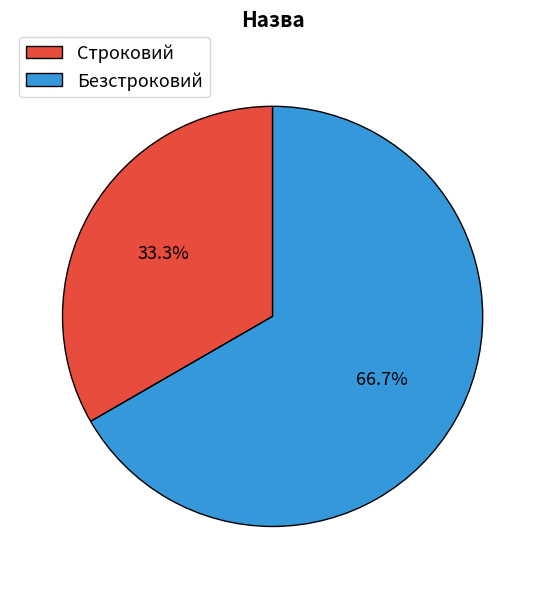

What percentage is the Безстроковий slice, to the nearest percent?

67%